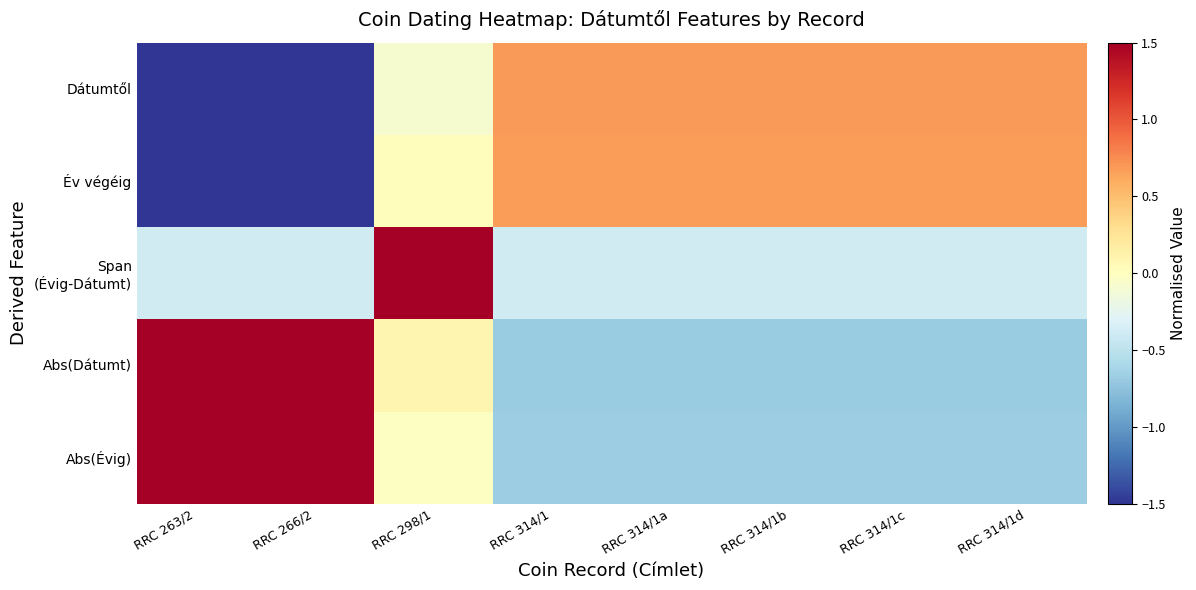

How many categories are shown in the chart?

8